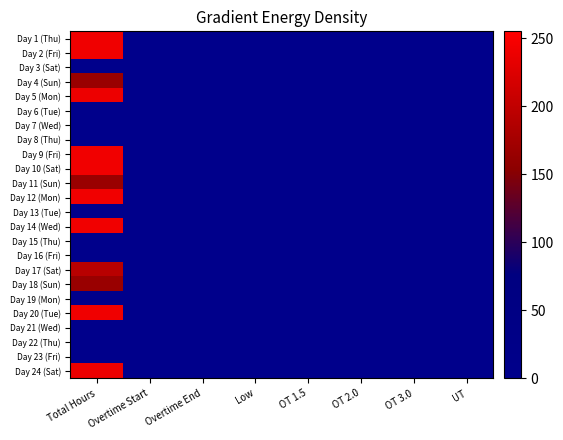

Rank the series at Low from highest to lowest value.

Day 1 (Thu), Day 2 (Fri), Day 3 (Sat), Day 4 (Sun), Day 5 (Mon), Day 6 (Tue), Day 7 (Wed), Day 8 (Thu), Day 9 (Fri), Day 10 (Sat), Day 11 (Sun), Day 12 (Mon), Day 13 (Tue), Day 14 (Wed), Day 15 (Thu), Day 16 (Fri), Day 17 (Sat), Day 18 (Sun), Day 19 (Mon), Day 20 (Tue), Day 21 (Wed), Day 22 (Thu), Day 23 (Fri), Day 24 (Sat)